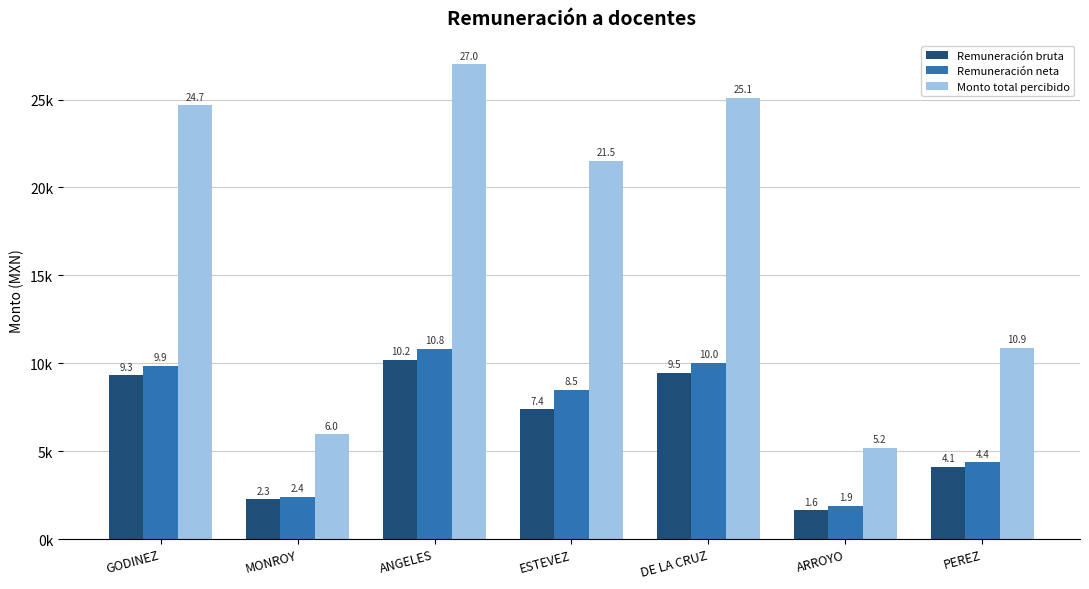

What is the value of the Monto total percibido bar at the 5th from the left?

25115.7